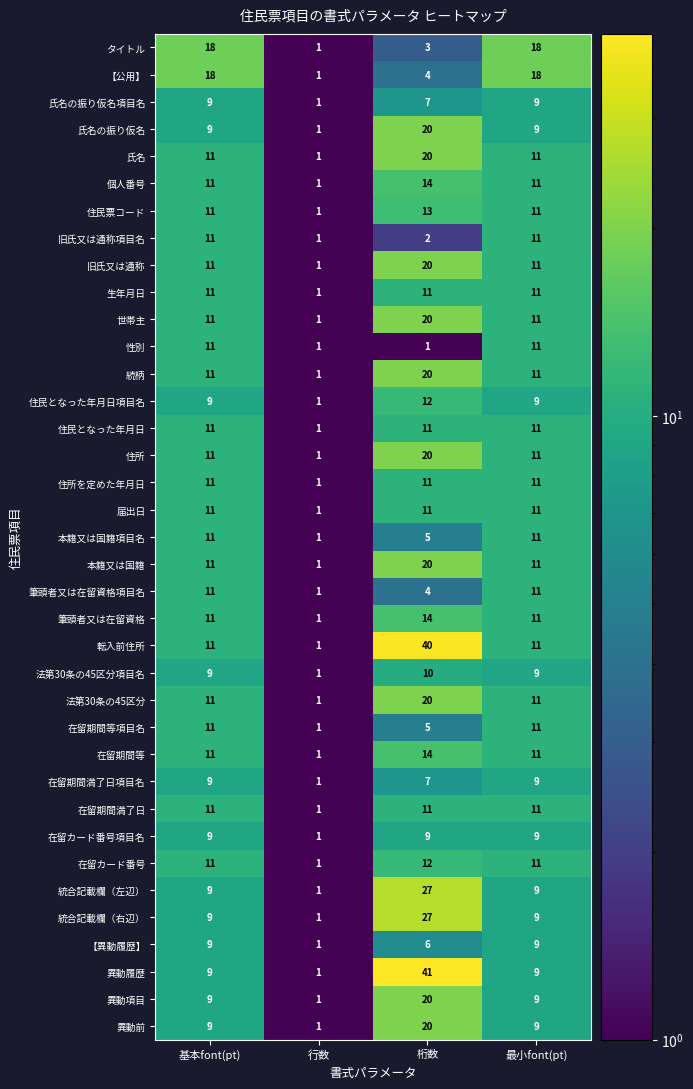

What is the sum of all 氏名 values?

43